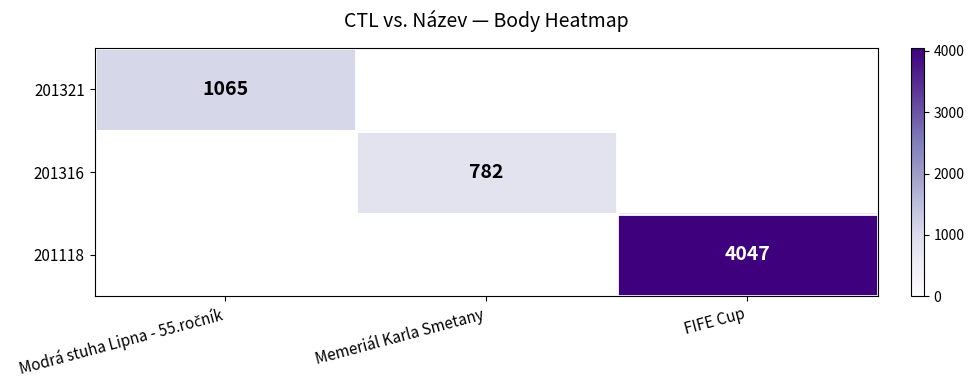

At which category does the chart reach its peak across all series?

FIFE Cup